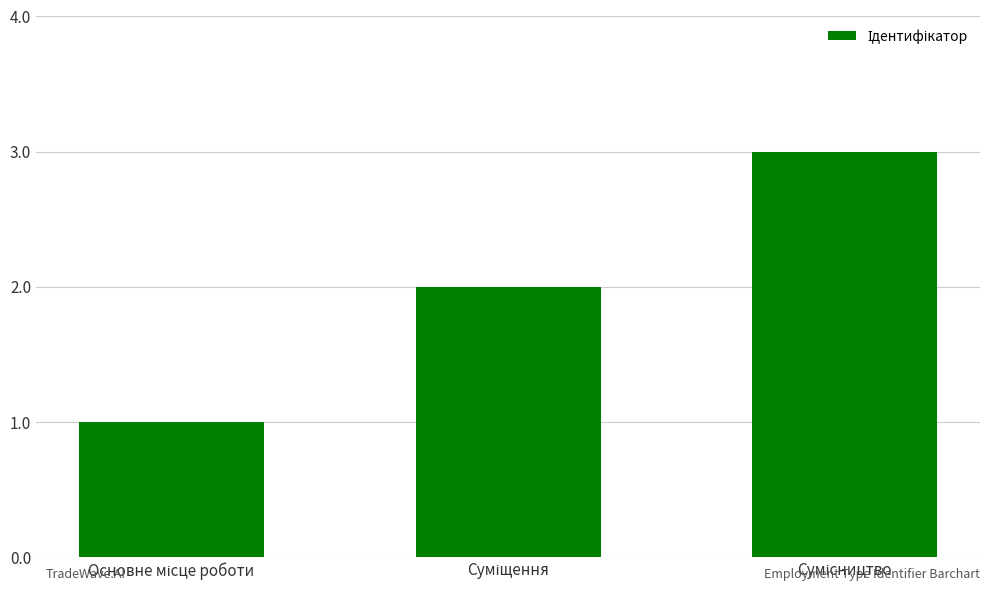

What is the sum of all values?

6